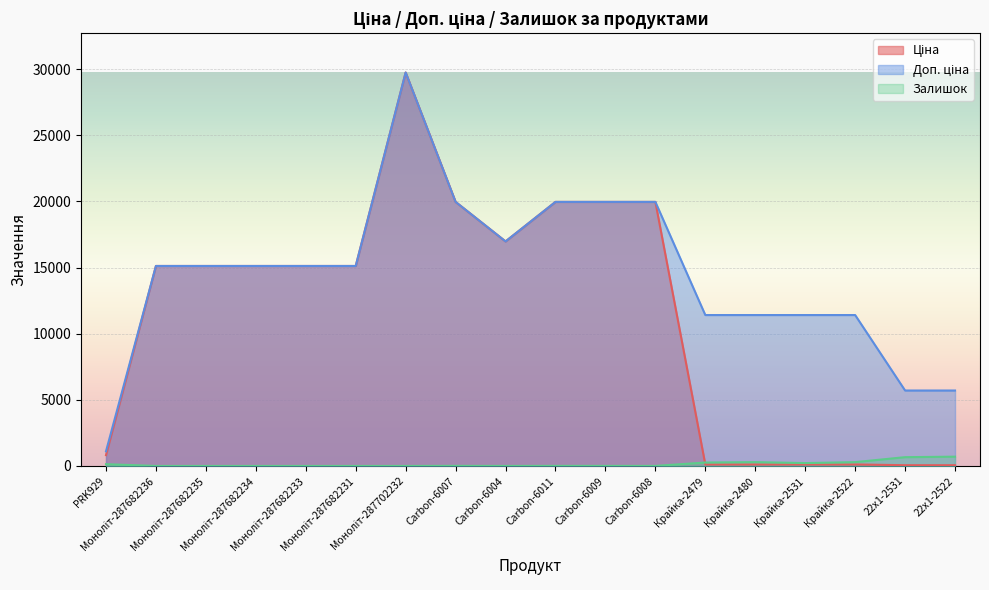

What is the lowest value of the Ціна series?

57.0